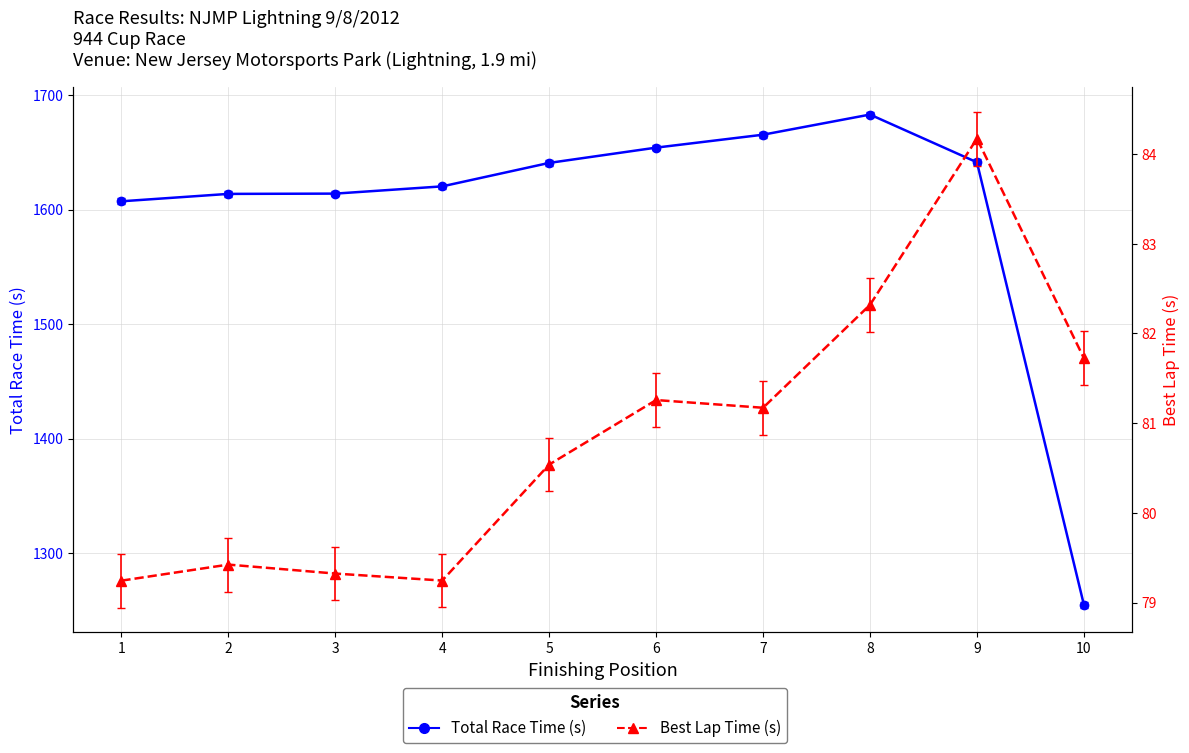

How many values in the Best Lap Time (s) series exceed 81?

5